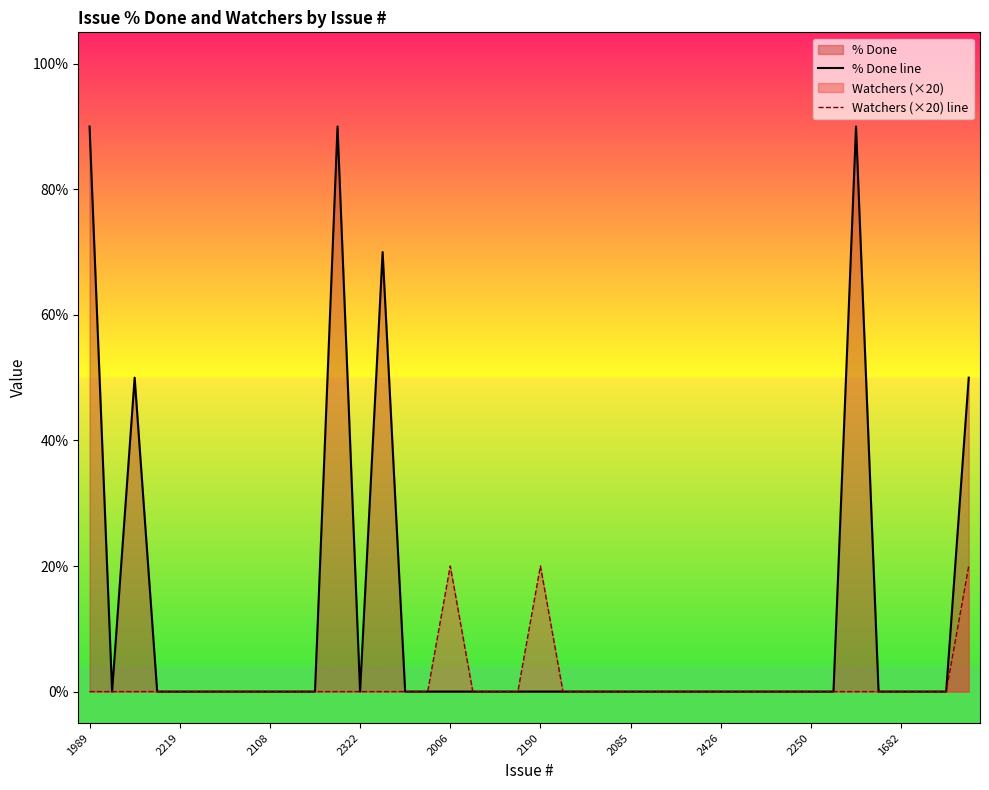

Reading left to right, what are all the values shown in this chart?

% Done line: 90	0	50	0	0	0	0	0	0	0	0	90	0	70	0	0	0	0	0	0	0	0	0	0	0	0	0	0	0	0	0	0	0	0	90	0	0	0	0	50
Watchers (×20) line: 0	0	0	0	0	0	0	0	0	0	0	0	0	0	0	0	20	0	0	0	20	0	0	0	0	0	0	0	0	0	0	0	0	0	0	0	0	0	0	20